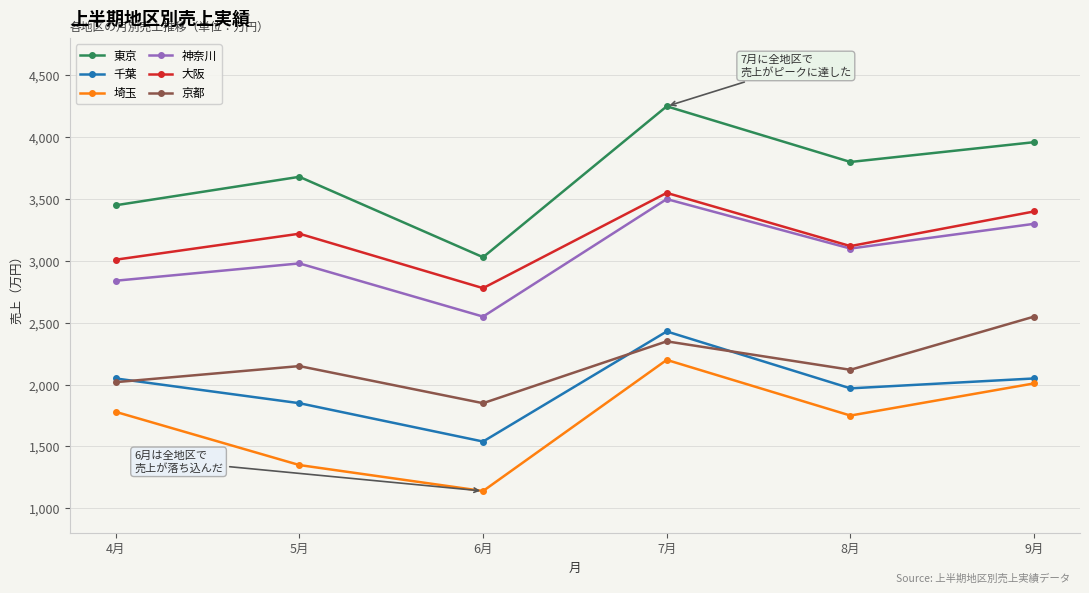

The 京都 series shows 1356 at 7月. True or false?

False